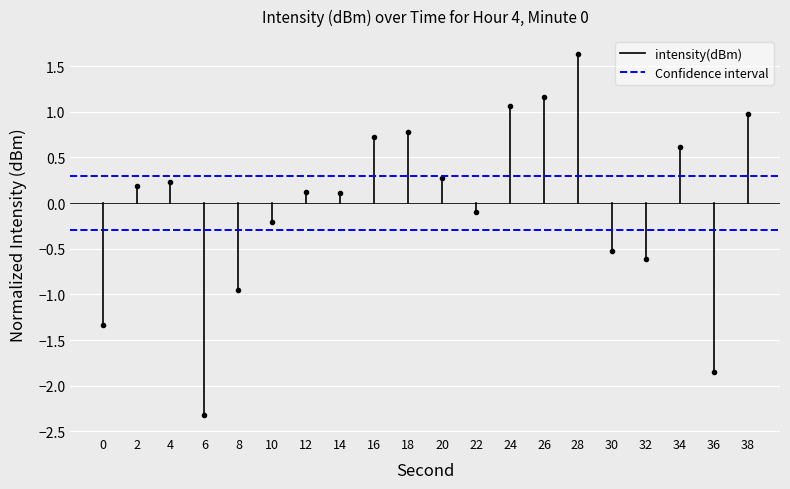

List the series in order of their overall mean, highest first.

Confidence interval, intensity(dBm)